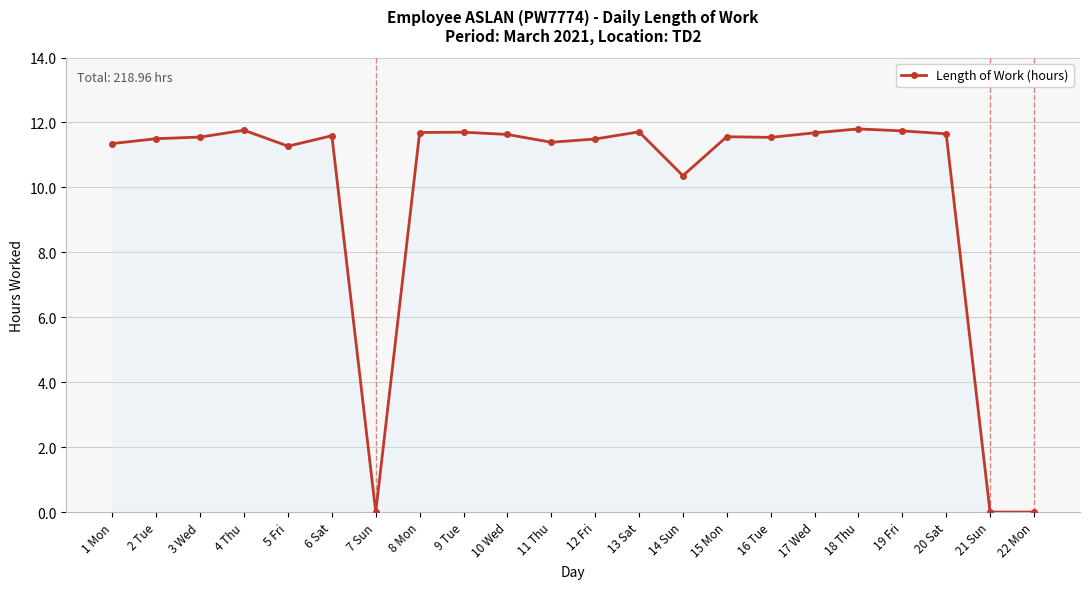

True or false: there are more than 0 points higher than both neighbors.

True